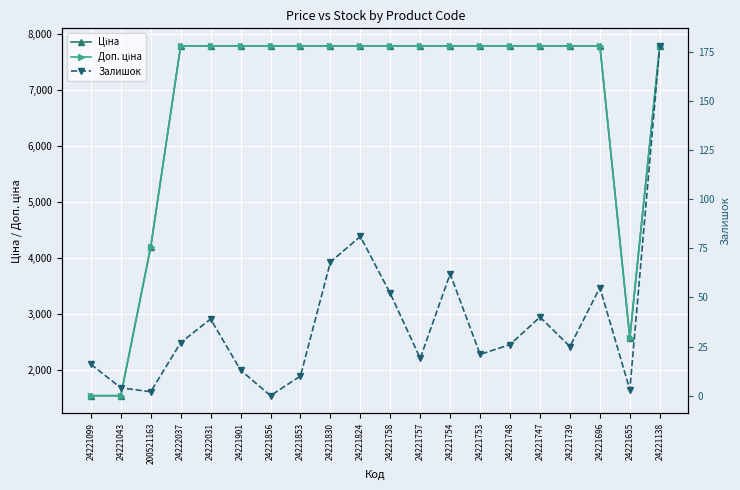

How many values in the Ціна series exceed 7792?

16